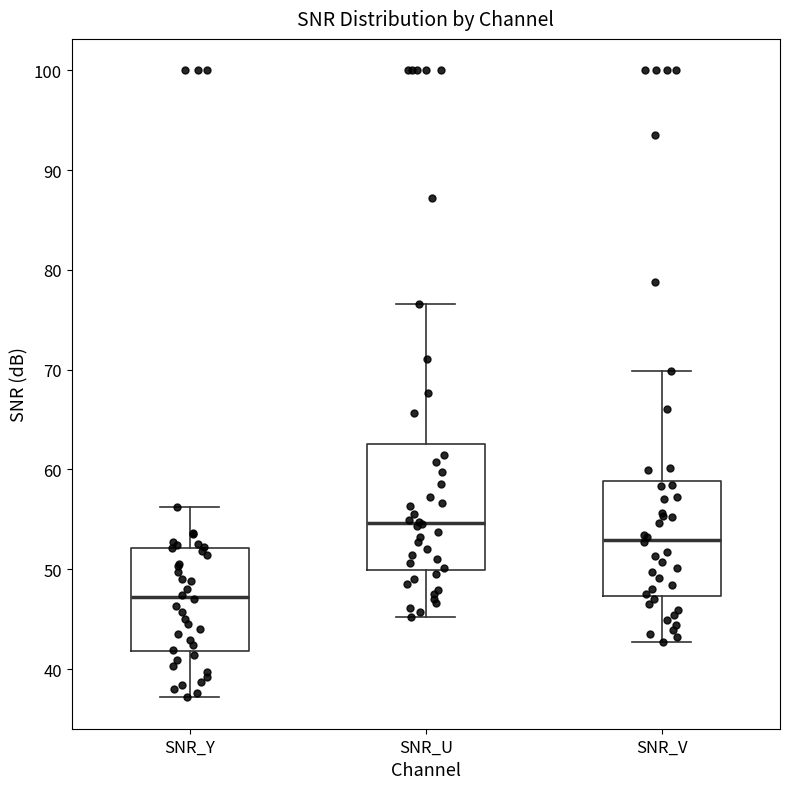

Which box has the highest median line?

SNR_U